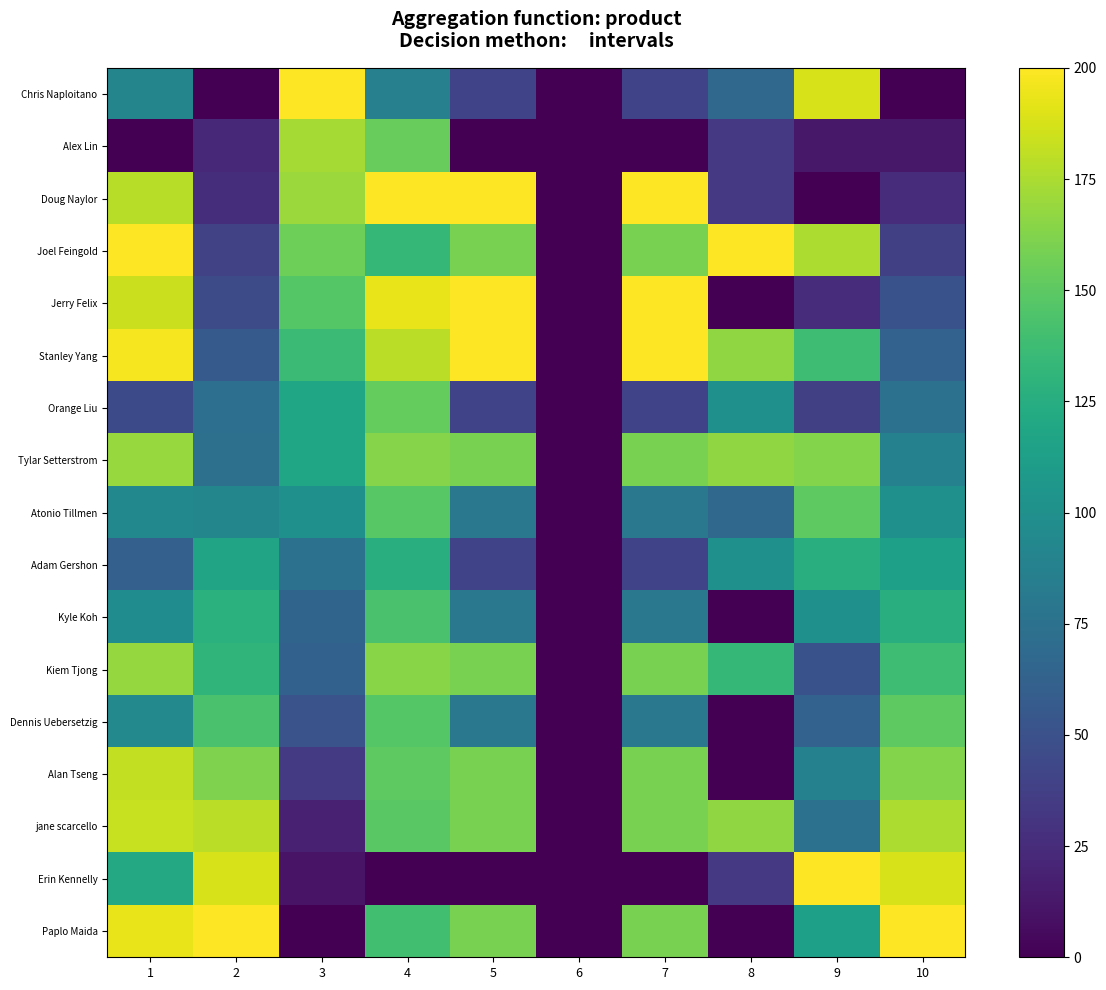

Reading left to right, what are all the values shown in this chart?

Chris Naploitano: 1=90.7	2=0.0	3=200.0	4=87.0	5=40.0	6=0.0	7=40.0	8=66.7	9=187.5	10=0.0
Alex Lin: 1=0.0	2=23.4	3=172.9	4=153.2	5=0.0	6=0.0	7=0.0	8=33.3	9=12.5	10=12.5
Doug Naylor: 1=178.7	2=26.3	3=169.6	4=200.0	5=200.0	6=0.0	7=200.0	8=33.3	9=0.0	10=25.0
Joel Feingold: 1=200.0	2=38.7	3=155.9	4=132.9	5=160.0	6=0.0	7=160.0	8=200.0	9=175.0	10=37.5
Jerry Felix: 1=184.2	2=46.4	3=147.4	4=193.6	5=200.0	6=0.0	7=200.0	8=0.0	9=25.0	10=50.0
Stanley Yang: 1=196.9	2=56.7	3=136.3	4=179.6	5=200.0	6=0.0	7=200.0	8=166.7	9=137.5	10=62.5
Orange Liu: 1=45.0	2=73.4	3=118.7	4=152.8	5=40.0	6=0.0	7=40.0	8=100.0	9=37.5	10=75.0
Tylar Setterstrom: 1=169.1	2=73.7	3=118.4	4=163.9	5=160.0	6=0.0	7=160.0	8=166.7	9=162.5	10=87.5
Atonio Tillmen: 1=93.2	2=91.5	3=100.2	4=147.9	5=80.0	6=0.0	7=80.0	8=66.7	9=150.0	10=100.0
Adam Gershon: 1=61.4	2=116.8	3=75.2	4=125.6	5=40.0	6=0.0	7=40.0	8=100.0	9=125.0	10=112.5
Kyle Koh: 1=97.2	2=127.9	3=64.6	4=142.5	5=80.0	6=0.0	7=80.0	8=0.0	9=100.0	10=125.0
Kiem Tjong: 1=168.7	2=130.9	3=61.8	4=164.3	5=160.0	6=0.0	7=160.0	8=133.3	9=50.0	10=137.5
Dennis Uebersetzig: 1=93.9	2=142.5	3=50.9	4=147.0	5=80.0	6=0.0	7=80.0	8=0.0	9=62.5	10=150.0
Alan Tseng: 1=181.7	2=161.4	3=33.7	4=150.5	5=160.0	6=0.0	7=160.0	8=0.0	9=87.5	10=162.5
jane scarcello: 1=183.4	2=178.9	3=18.2	4=148.8	5=160.0	6=0.0	7=160.0	8=166.7	9=75.0	10=175.0
Erin Kennelly: 1=120.3	2=187.7	3=10.6	4=0.0	5=0.0	6=0.0	7=0.0	8=33.3	9=200.0	10=187.5
Paplo Maida: 1=193.0	2=200.0	3=0.0	4=139.4	5=160.0	6=0.0	7=160.0	8=0.0	9=112.5	10=200.0